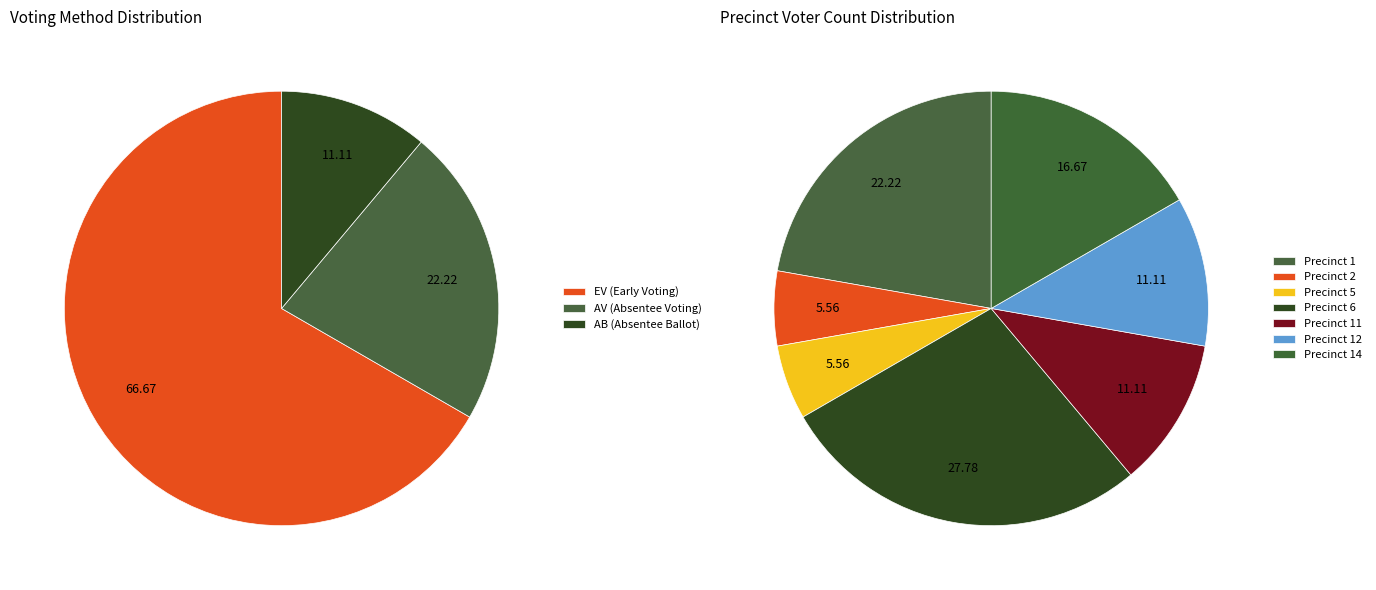

What percentage is the Precinct 1 slice, to the nearest percent?

22%